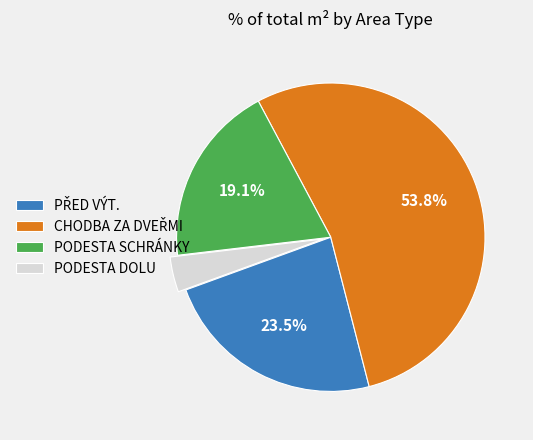

Does any single category account for the majority?

Yes